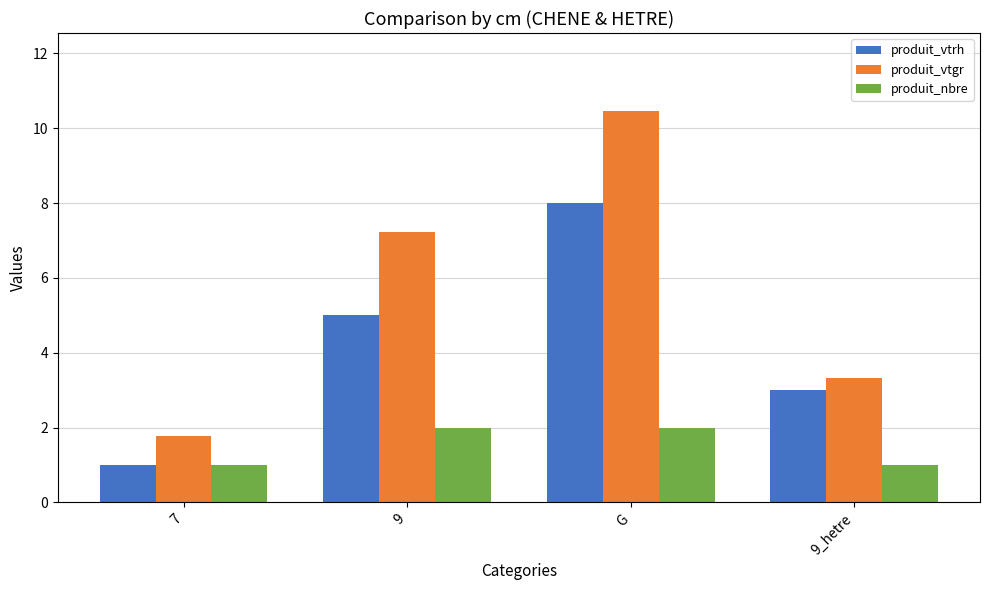

True or false: produit_nbre has a value of 0.5 at 7.

False